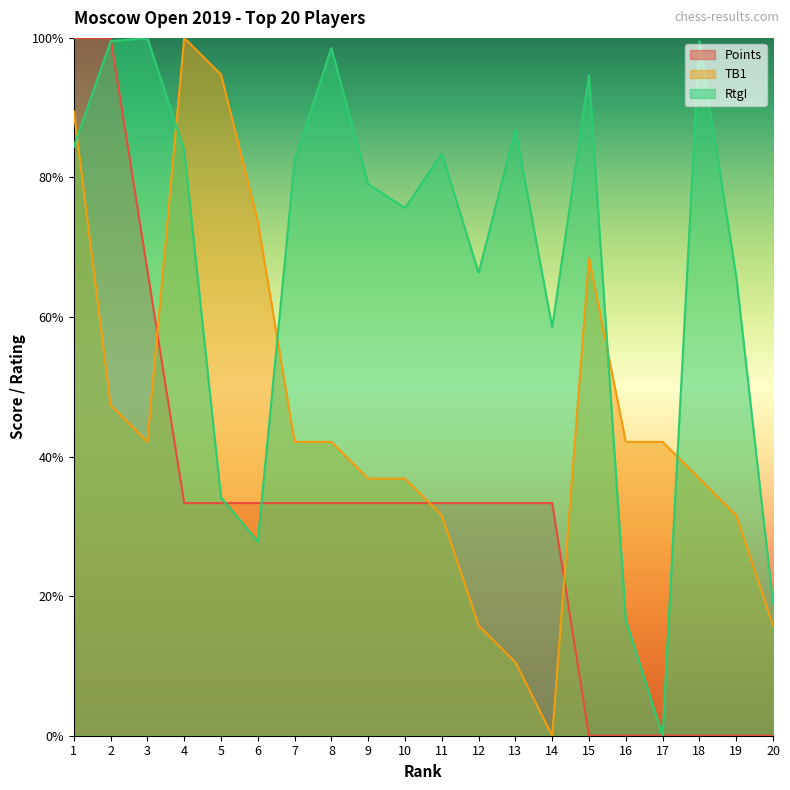

Where does the Points series first go above 33?

1